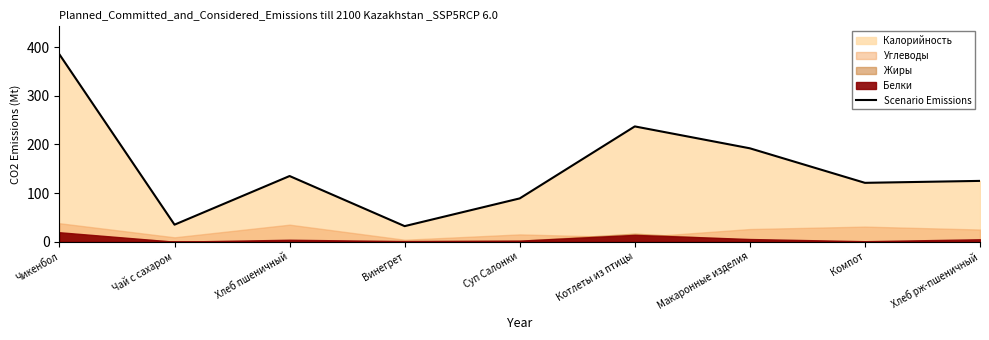

Approximately how many times larger is the value at Котлеты из птицы compared to Хлеб рж-пшеничный?

1.9